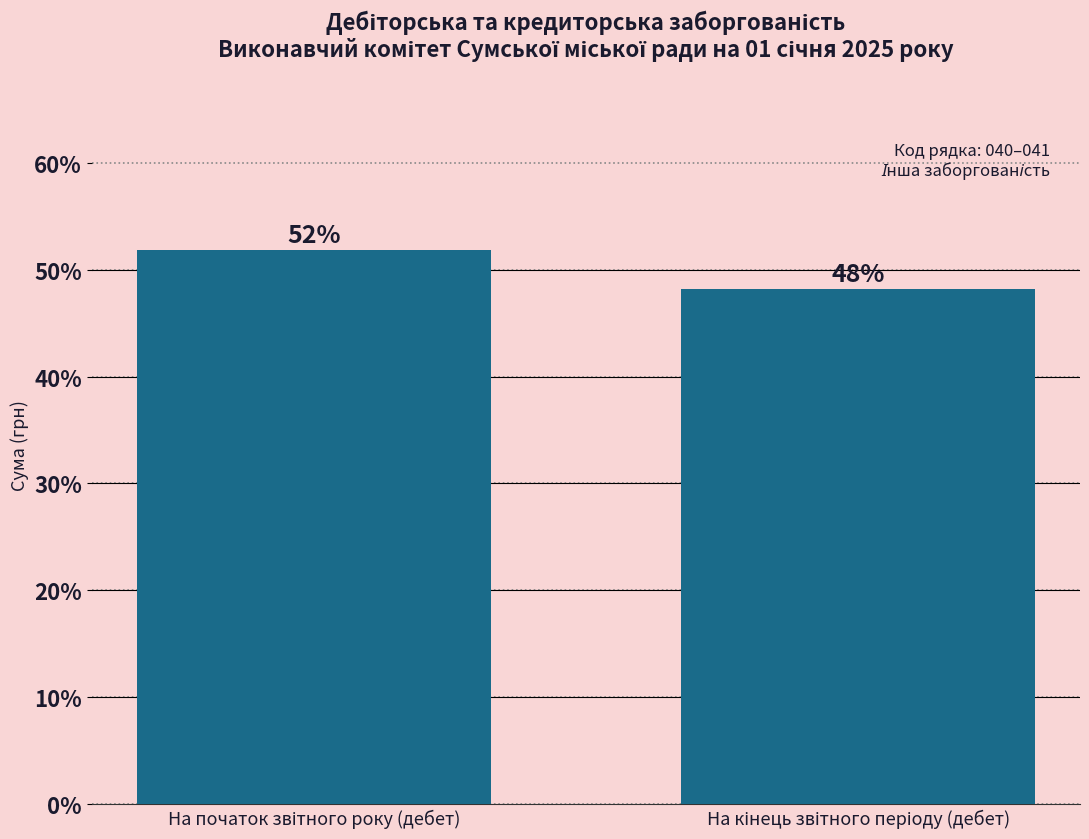

What is the minimum value shown in the chart?

48.2